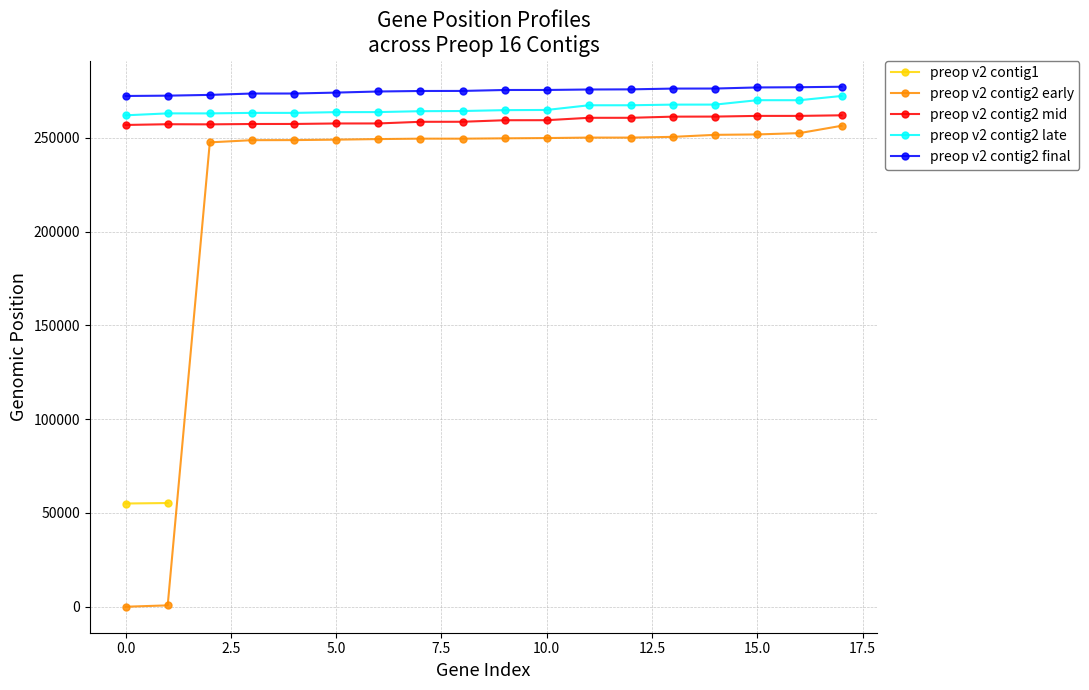

At which category is the sum across all series the highest?

17